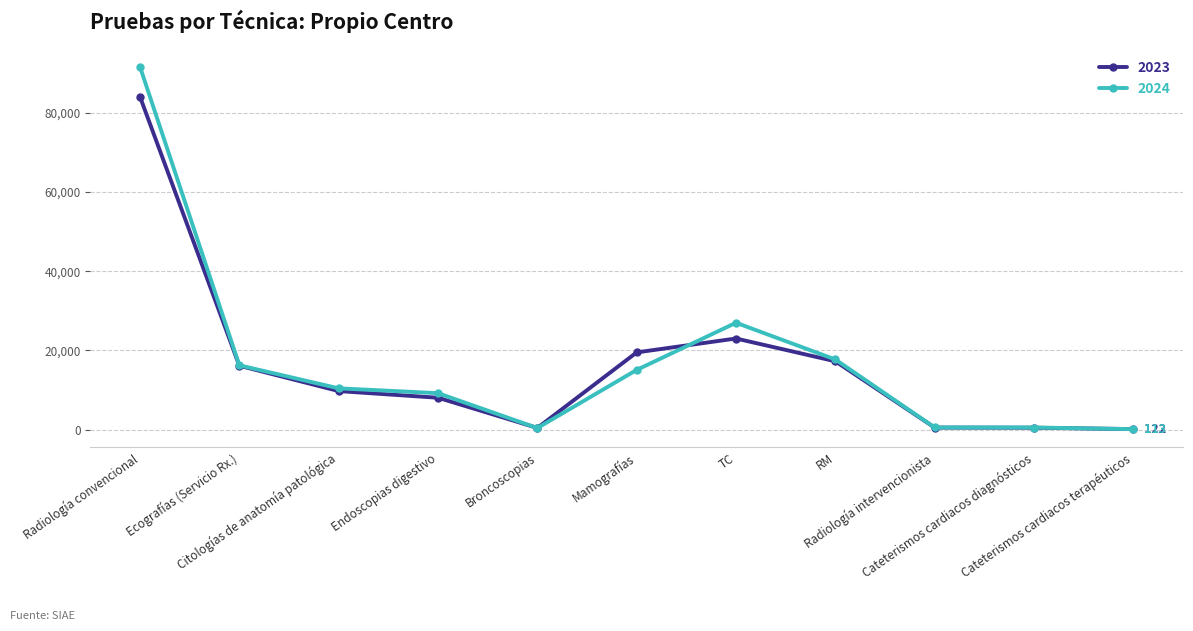

True or false: 2024 and 2023 intersect in this chart.

True